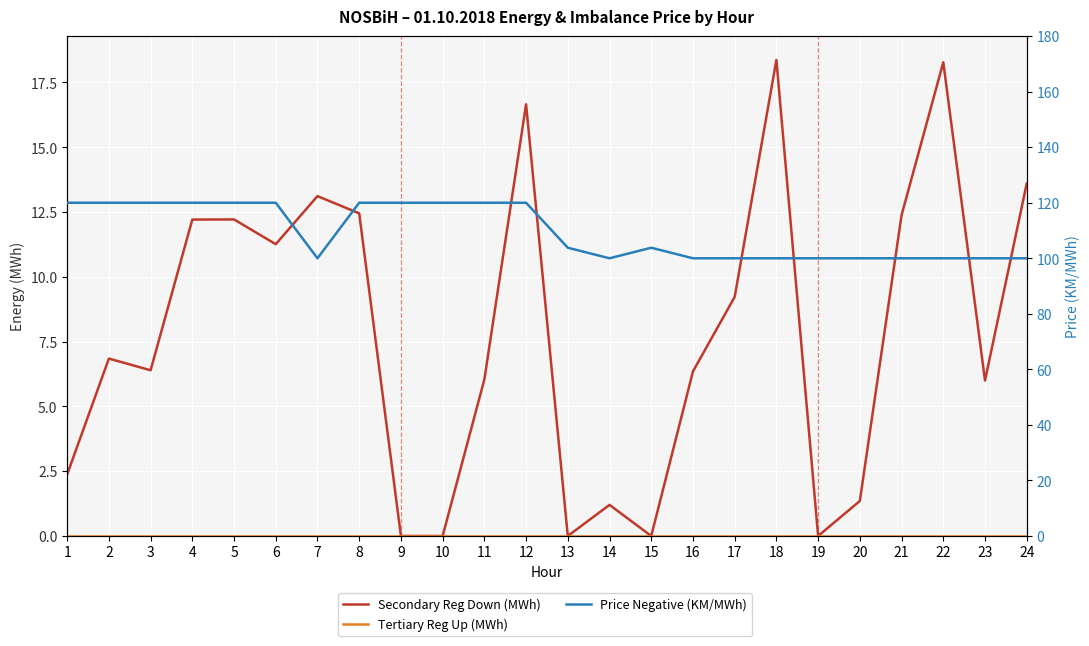

Which label corresponds to the smallest value in the chart?

9